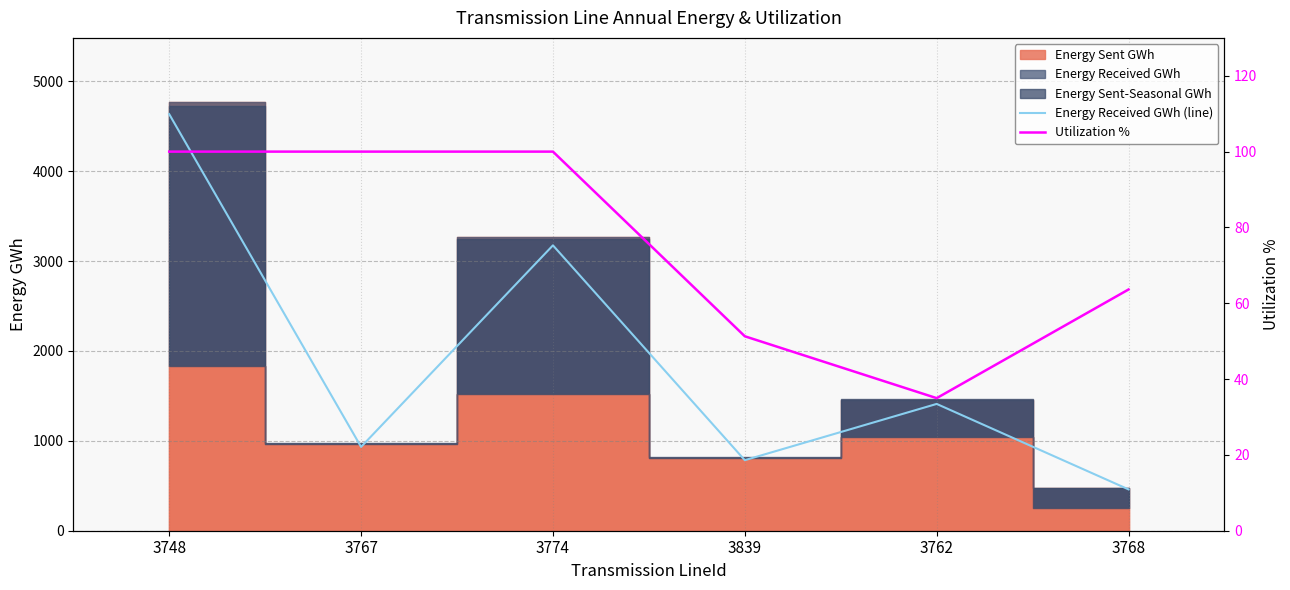

What is the maximum value for Energy Received GWh (line)?

4635.3